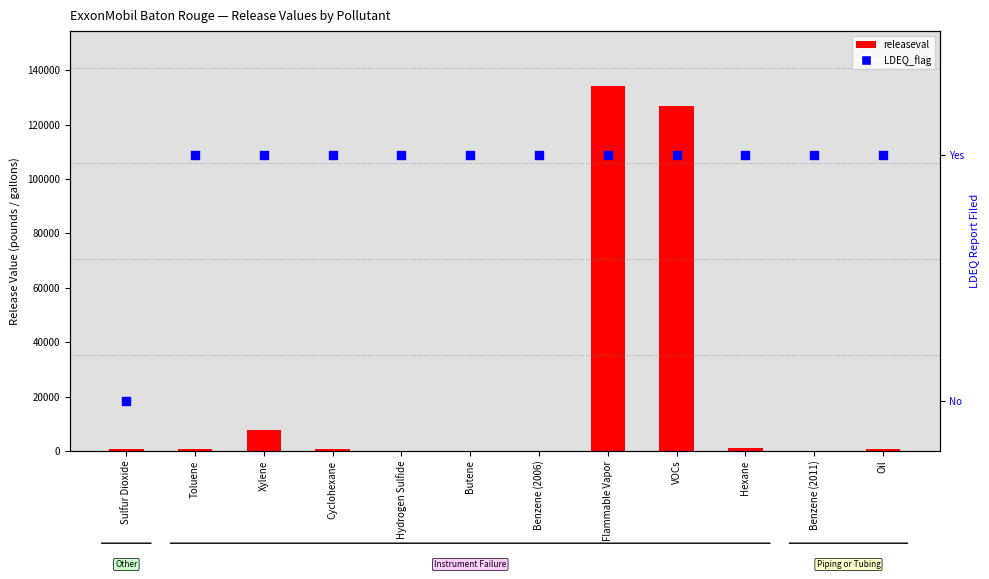

Which series reaches the minimum Y coordinate?

LDEQ_flag